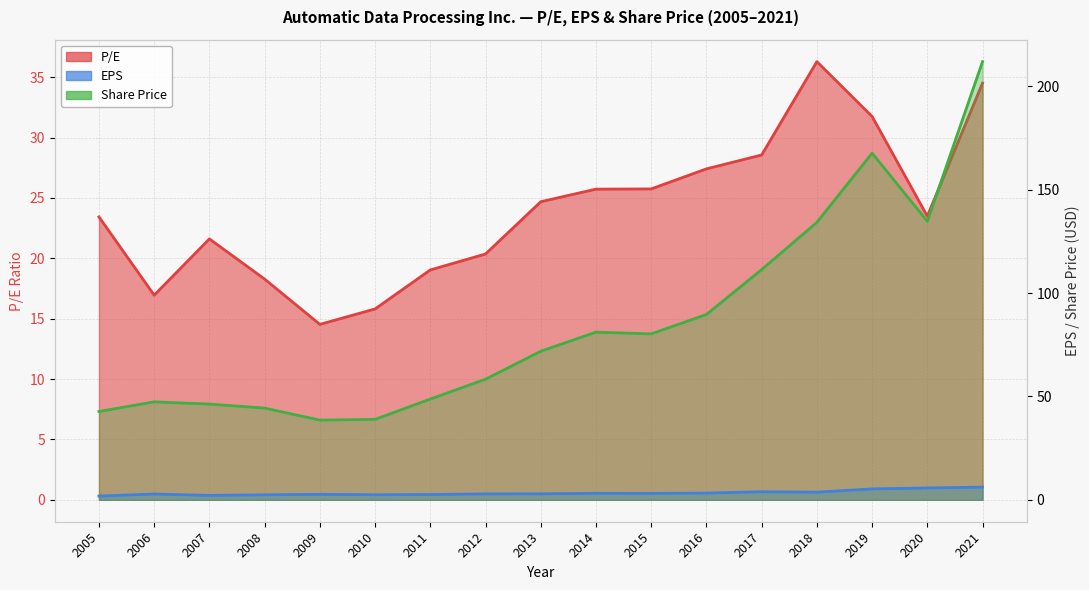

True or false: EPS has a value of 3.1 at 2015.

True